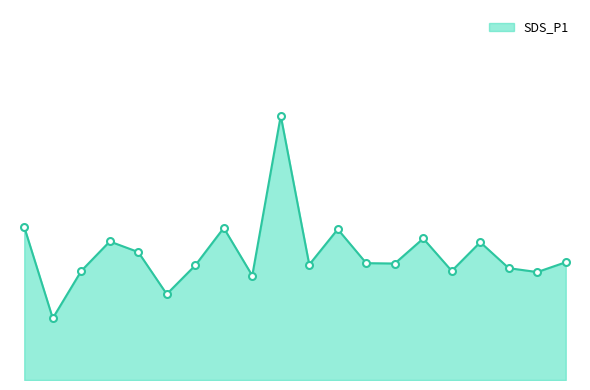

List the labels in order of value, largest first.

01:58, 00:01, 01:40, 00:04, 00:17, 00:44, 00:23, 00:57, 00:35, 00:07, 00:10, 02:01, 01:27, 00:26, 00:29, 00:20, 00:32, 01:52, 01:12, 00:14